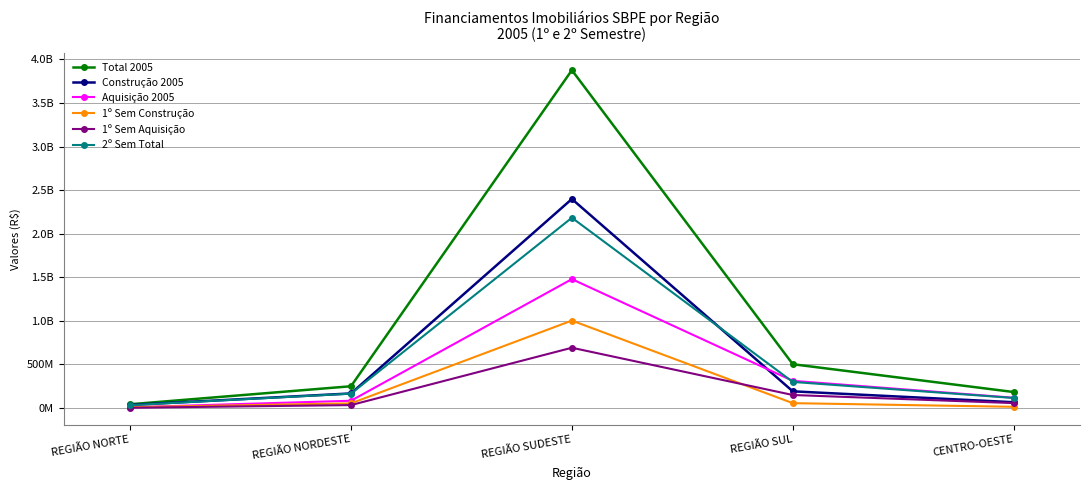

What are all the series names shown in the legend?

Total 2005, Construção 2005, Aquisição 2005, 1º Sem Construção, 1º Sem Aquisição, 2º Sem Total